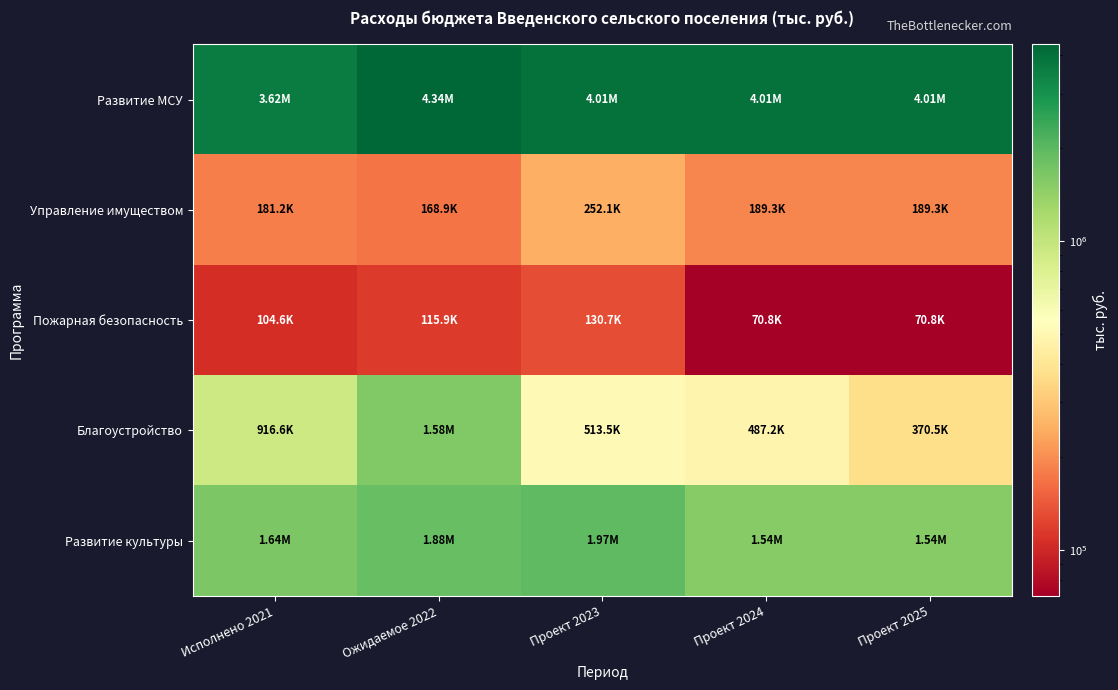

Which series has the largest total across all categories?

Развитие МСУ